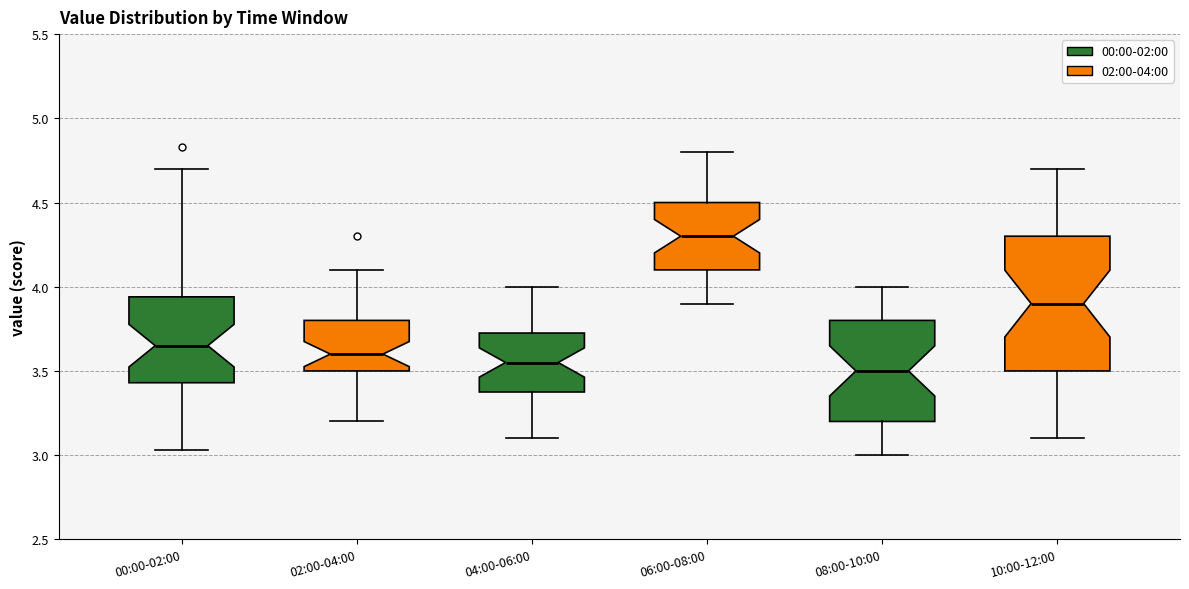

Reading left to right, transcribe this box plot: for each box, give where its median line is, the range the box spans, and where its two whiskers end, as read against the y-axis. The values are not printed on the chart, so give them approximately, as read against the axis.

00:00-02:00: median 3.65, box 3.45 to 3.95, whiskers 3.05 to 4.70
02:00-04:00: median 3.60, box 3.50 to 3.80, whiskers 3.20 to 4.10
04:00-06:00: median 3.55, box 3.40 to 3.75, whiskers 3.10 to 4.00
06:00-08:00: median 4.30, box 4.10 to 4.50, whiskers 3.90 to 4.80
08:00-10:00: median 3.50, box 3.20 to 3.80, whiskers 3.00 to 4.00
10:00-12:00: median 3.90, box 3.50 to 4.30, whiskers 3.10 to 4.70